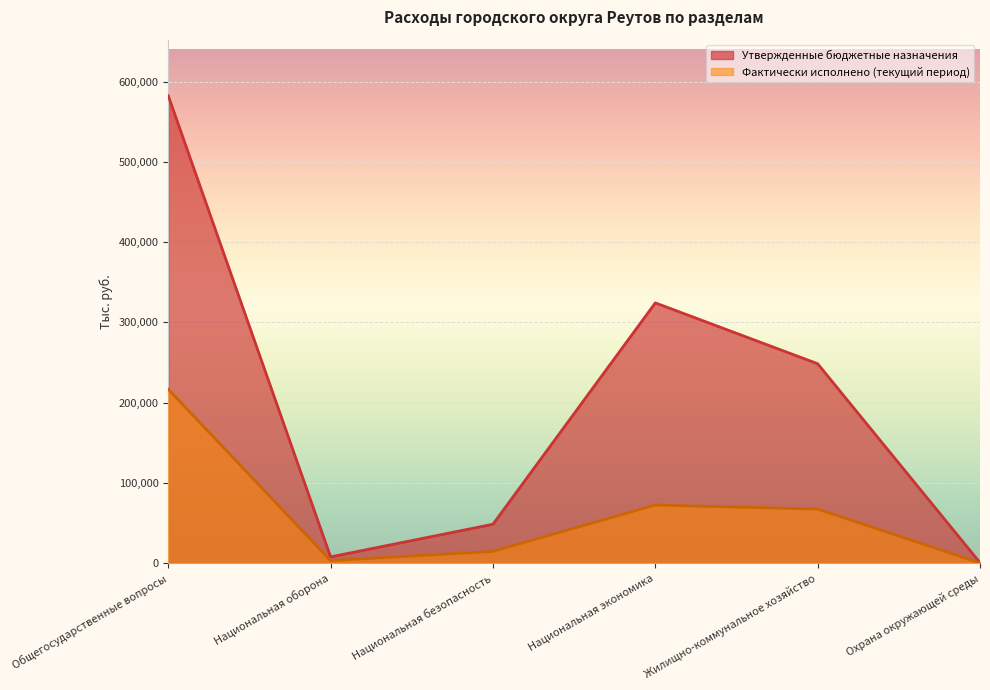

Which label corresponds to the smallest value in the chart?

Охрана окружающей среды